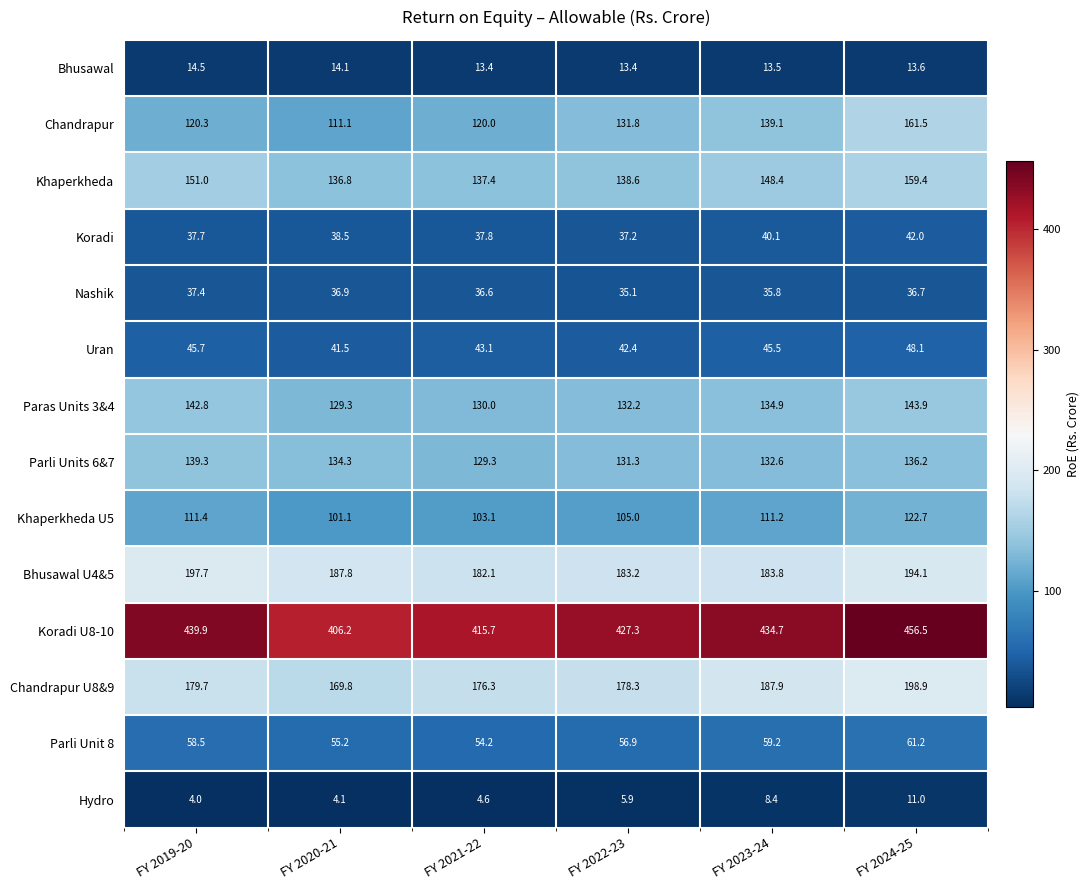

What is the difference between the maximum and second lowest values in the Chandrapur series?

41.5